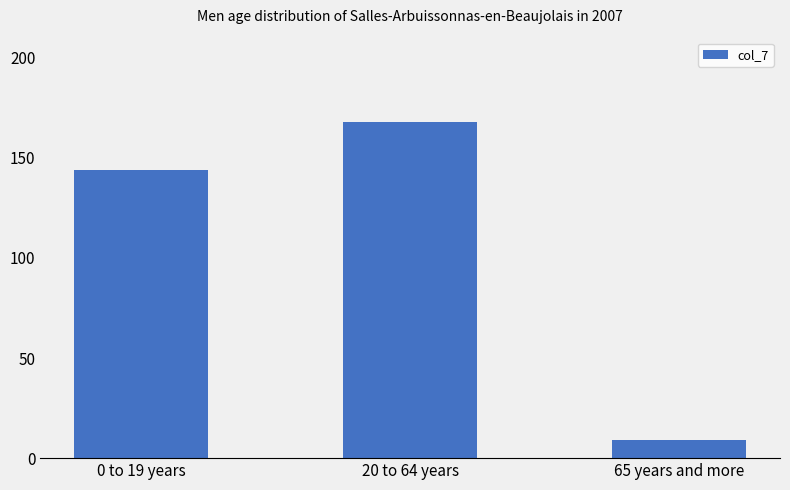

What is the label of the 2nd bar from the left?

20 to 64 years